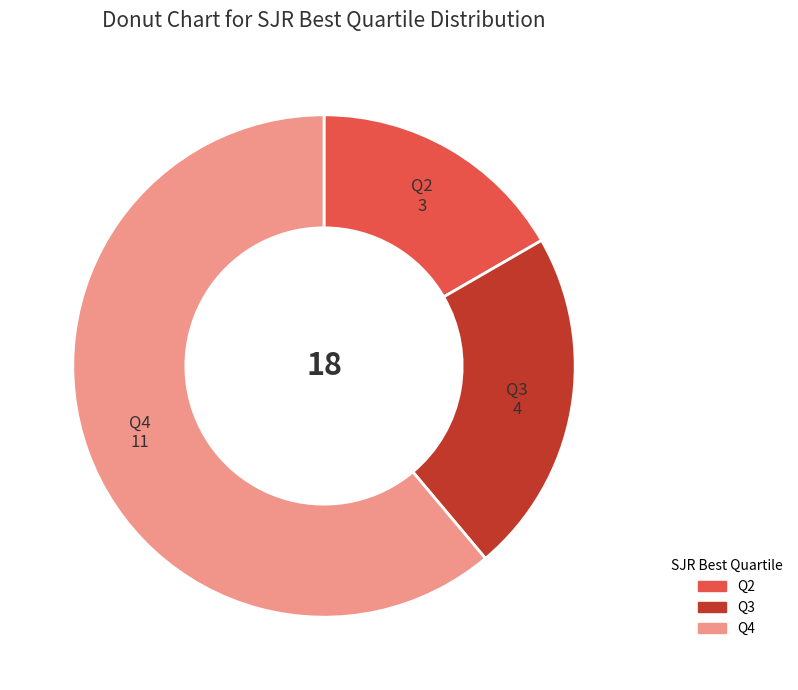

Is Q4 the majority of the pie?

Yes